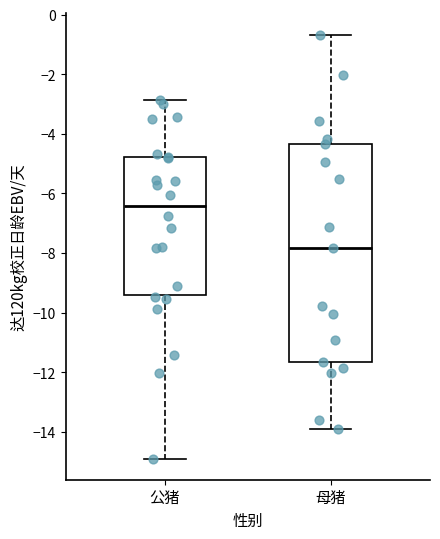

Where is the upper edge of the box for 公猪 on the y-axis? The values are not printed on the chart, so give them approximately, as read against the axis.

-4.8